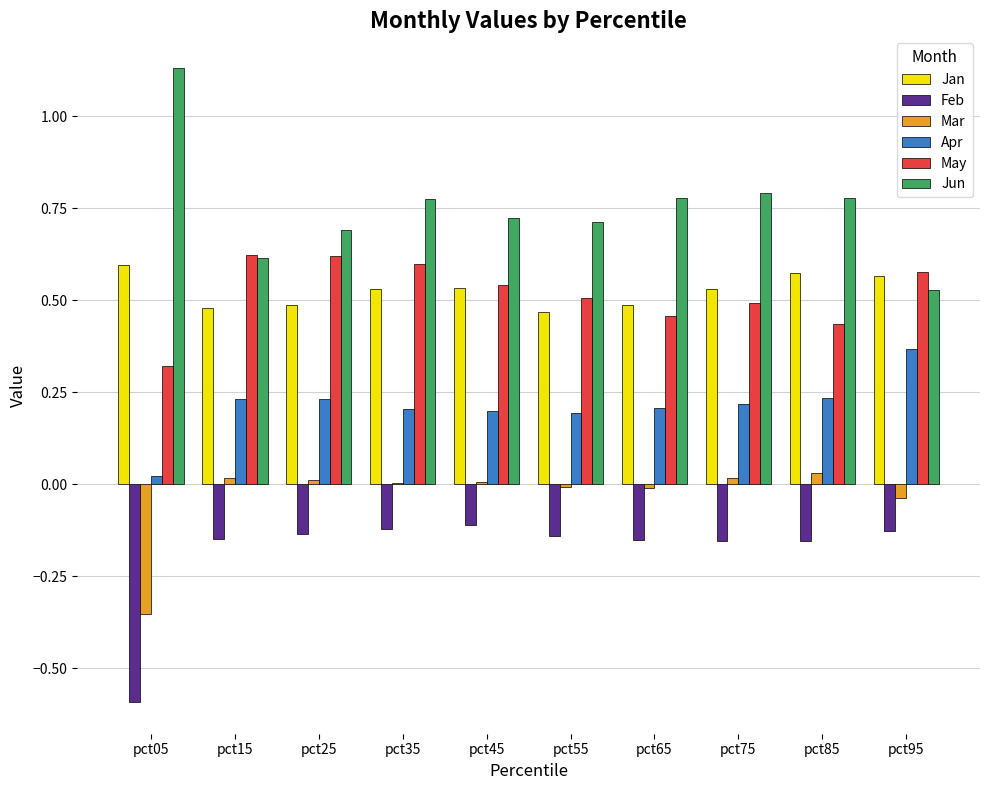

Is it true that Jun equals 0.8 at pct65?

True